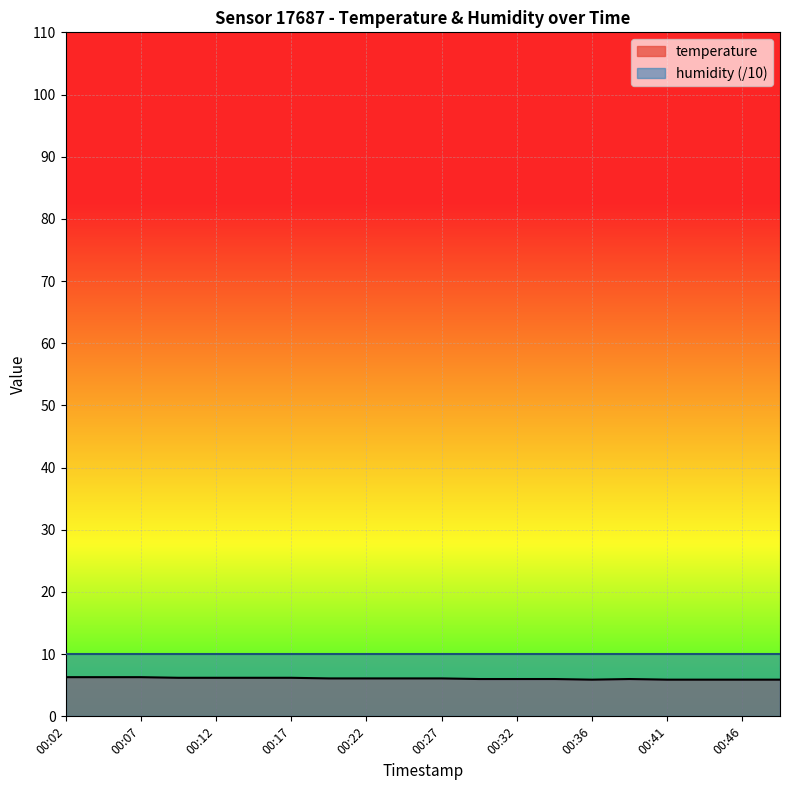

Approximately how many times larger is the value at 00:32 compared to 00:12?

1.0